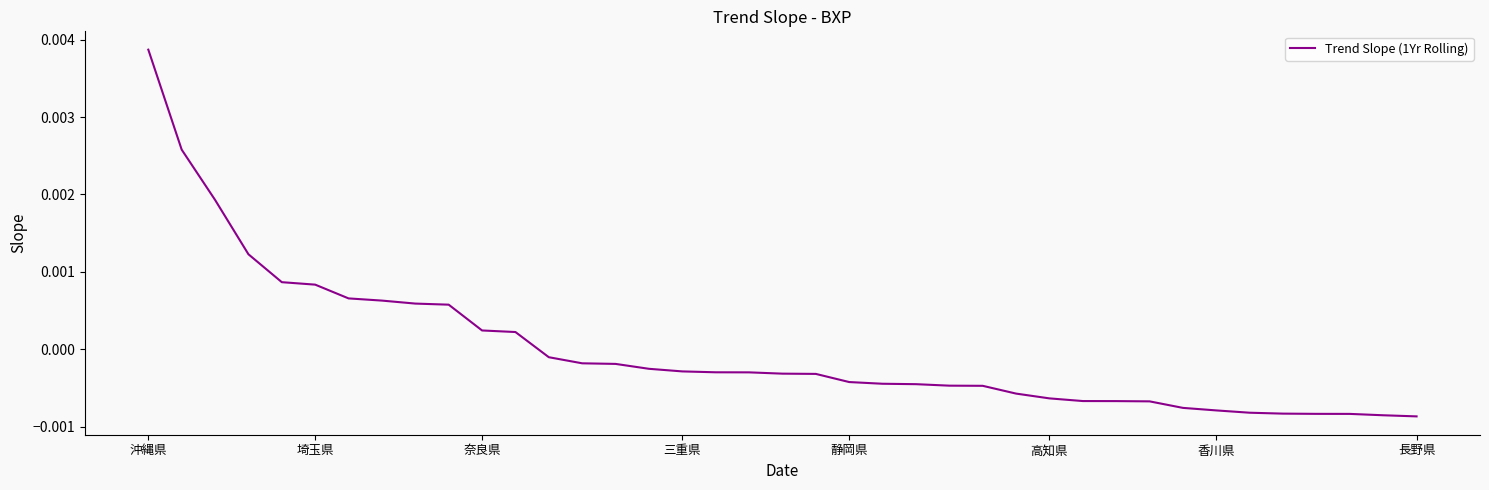

Which label corresponds to the largest value in the chart?

沖縄県